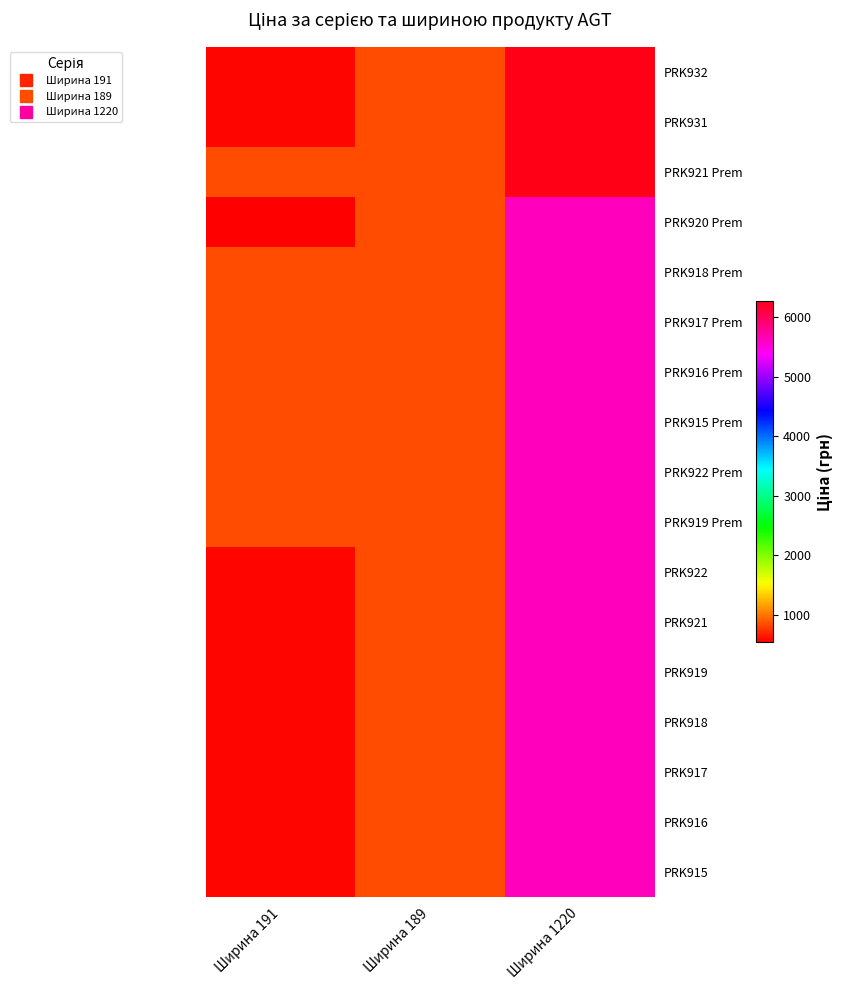

Reading left to right, extract all data points from this chart.

PRK932: Ширина 191=586.0	Ширина 189=842.8	Ширина 1220=6266.7
PRK931: Ширина 191=586.0	Ширина 189=842.8	Ширина 1220=6266.7
PRK921 Prem: Ширина 191=842.8	Ширина 189=842.8	Ширина 1220=6266.7
PRK920 Prem: Ширина 191=547.8	Ширина 189=842.8	Ширина 1220=5636.0
PRK918 Prem: Ширина 191=842.8	Ширина 189=842.8	Ширина 1220=5636.0
PRK917 Prem: Ширина 191=842.8	Ширина 189=842.8	Ширина 1220=5636.0
PRK916 Prem: Ширина 191=842.8	Ширина 189=842.8	Ширина 1220=5636.0
PRK915 Prem: Ширина 191=842.8	Ширина 189=842.8	Ширина 1220=5636.0
PRK922 Prem: Ширина 191=842.8	Ширина 189=842.8	Ширина 1220=5636.0
PRK919 Prem: Ширина 191=842.8	Ширина 189=842.8	Ширина 1220=5636.0
PRK922: Ширина 191=586.0	Ширина 189=842.8	Ширина 1220=5636.0
PRK921: Ширина 191=586.0	Ширина 189=842.8	Ширина 1220=5636.0
PRK919: Ширина 191=586.0	Ширина 189=842.8	Ширина 1220=5636.0
PRK918: Ширина 191=586.0	Ширина 189=842.8	Ширина 1220=5636.0
PRK917: Ширина 191=586.0	Ширина 189=842.8	Ширина 1220=5636.0
PRK916: Ширина 191=586.0	Ширина 189=842.8	Ширина 1220=5636.0
PRK915: Ширина 191=586.0	Ширина 189=842.8	Ширина 1220=5636.0